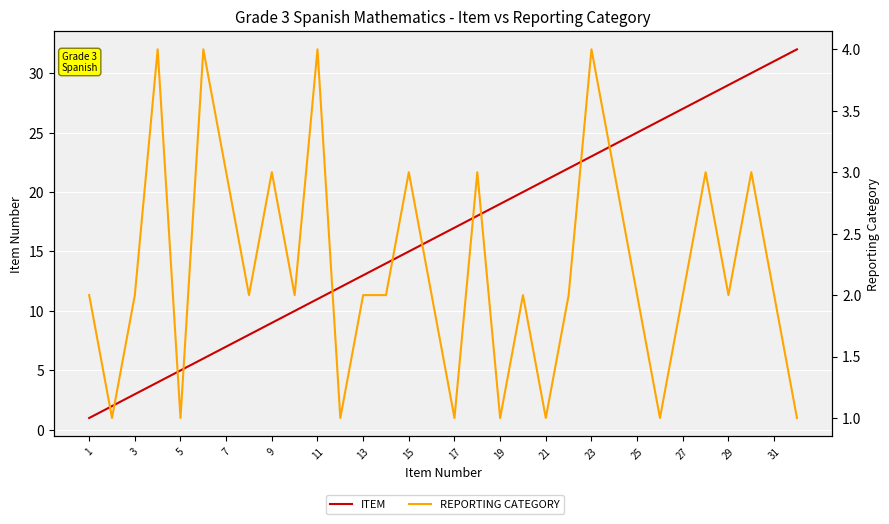

Reading left to right, what are all the values shown in this chart?

ITEM: 1	2	3	4	5	6	7	8	9	10	11	12	13	14	15	16	17	18	19	20	21	22	23	24	25	26	27	28	29	30	31	32
REPORTING CATEGORY: 2	1	2	4	1	4	3	2	3	2	4	1	2	2	3	2	1	3	1	2	1	2	4	3	2	1	2	3	2	3	2	1